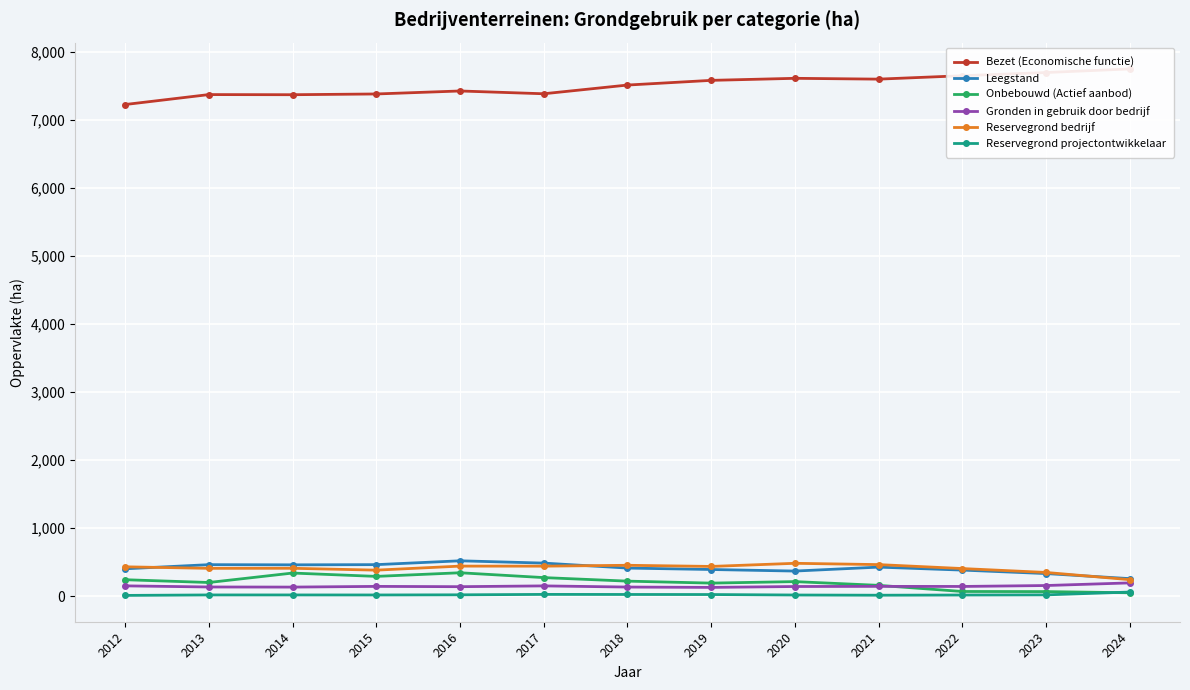

Is this an area chart (filled region under the line)?

No